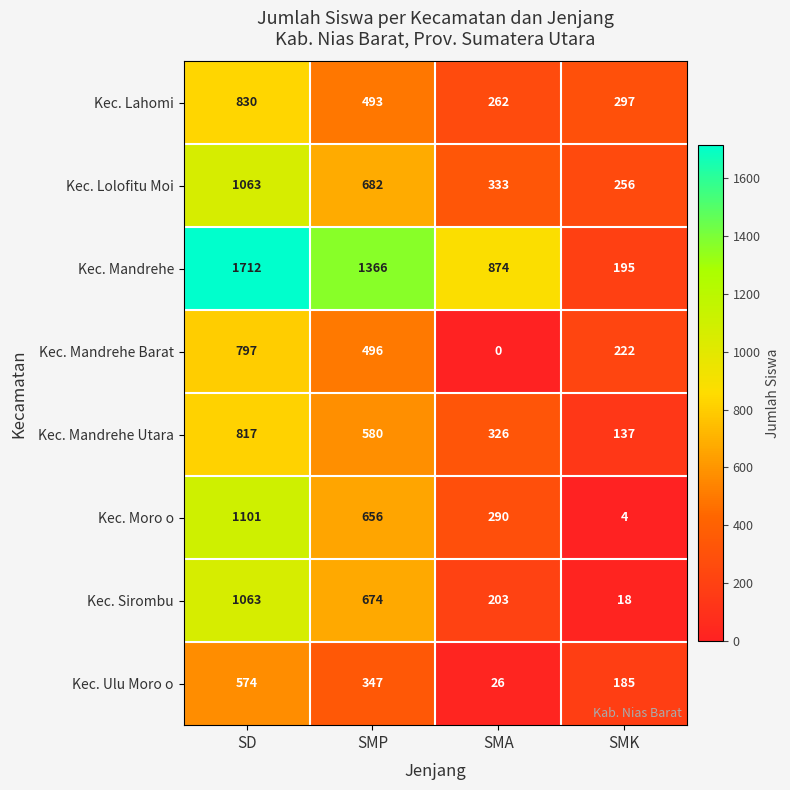

The value of Kec. Lolofitu Moi at SMK is 256. True or false?

True